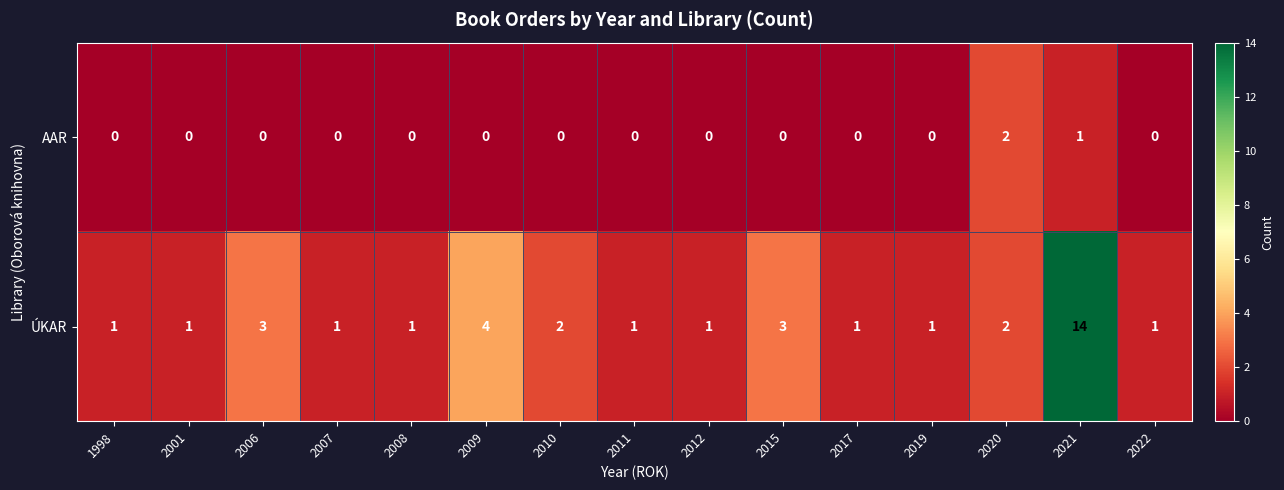

Reading left to right, extract all data points from this chart.

AAR: 0	0	0	0	0	0	0	0	0	0	0	0	2	1	0
ÚKAR: 1	1	3	1	1	4	2	1	1	3	1	1	2	14	1